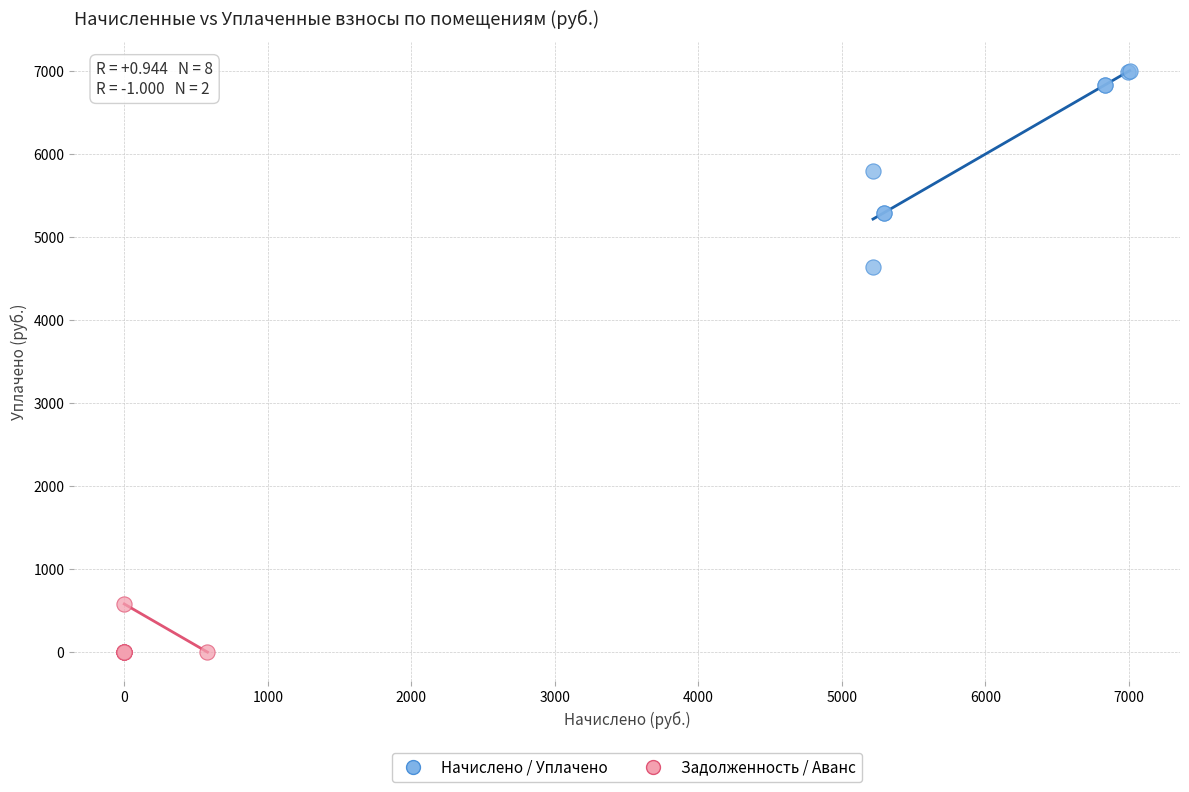

Which series has the widest spread of Y values?

Начислено / Уплачено